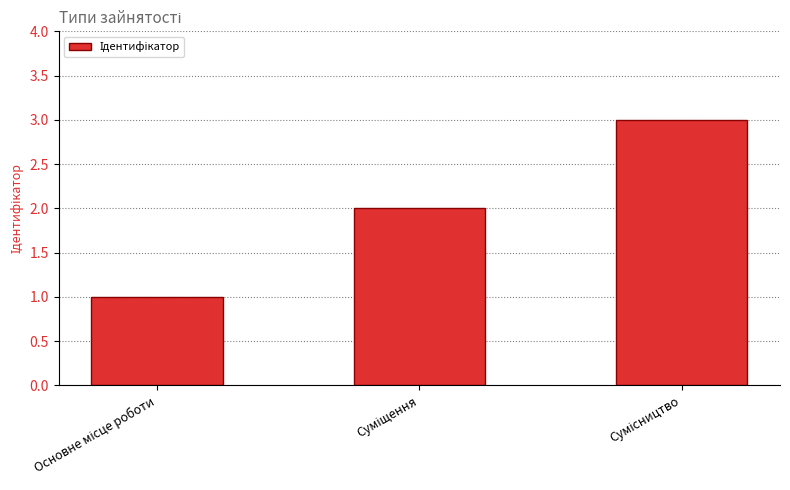

What is the greatest value displayed?

3